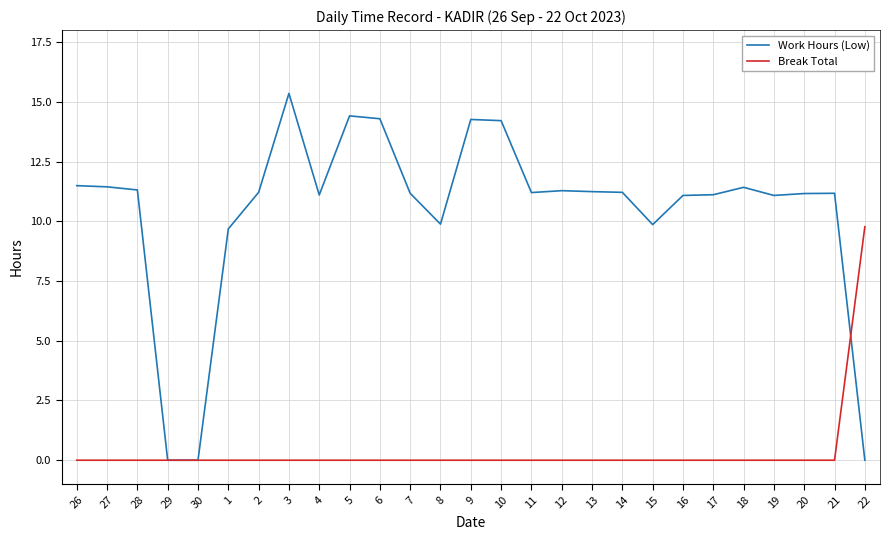

Rank the series at 10 from highest to lowest value.

Work Hours (Low), Break Total